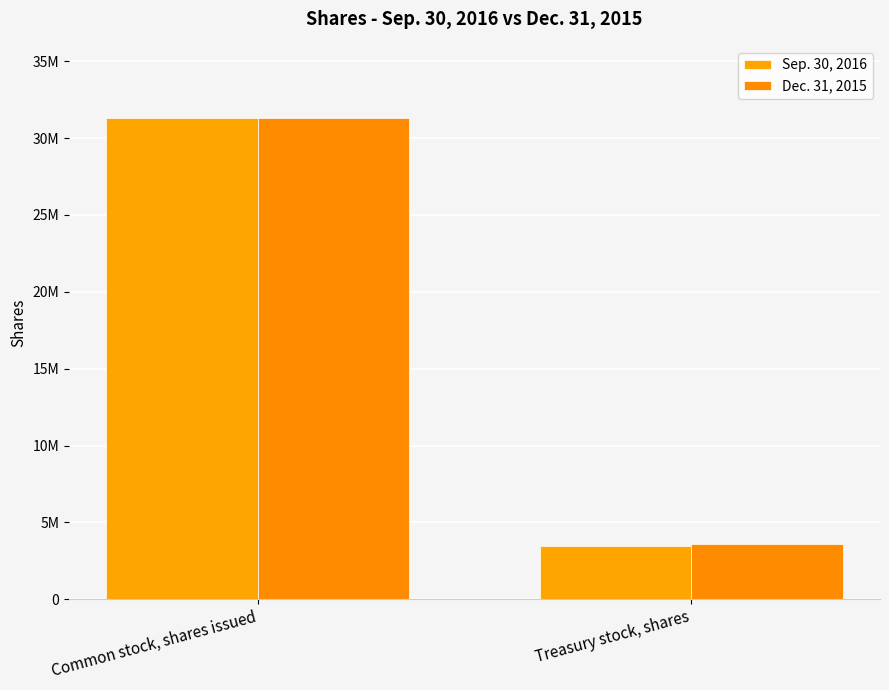

Which series has the largest range (max minus min)?

Sep. 30, 2016